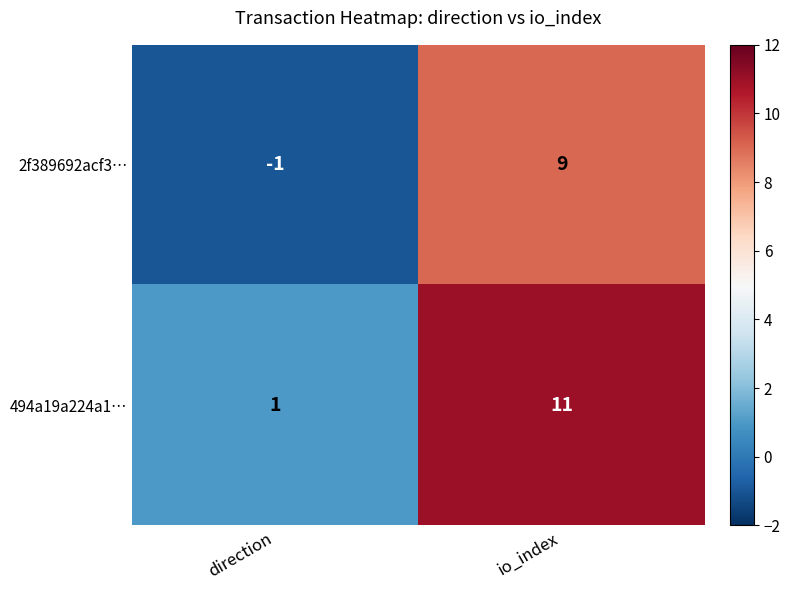

List the labels in order of 2f389692acf3… value, smallest first.

direction, io_index